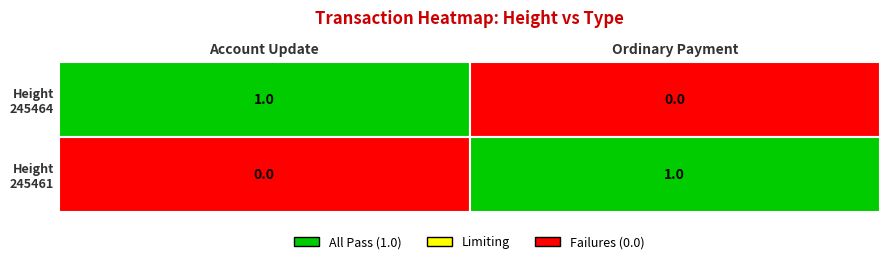

Rank the series at Ordinary Payment from lowest to highest value.

245464, 245461